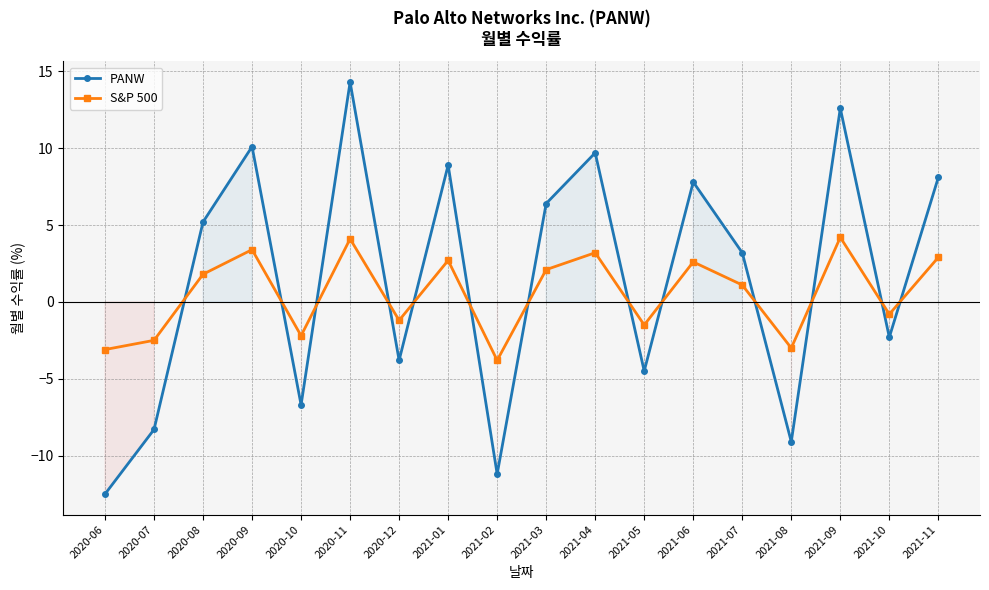

What is the difference between the PANW values at 2021-10 and 2021-02?

8.9